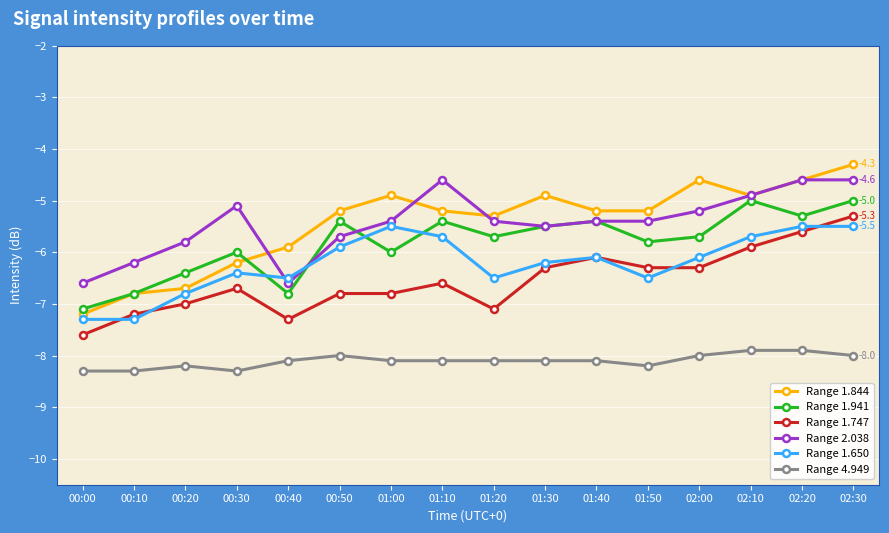

What is the maximum value for Range 1.844?

-4.3